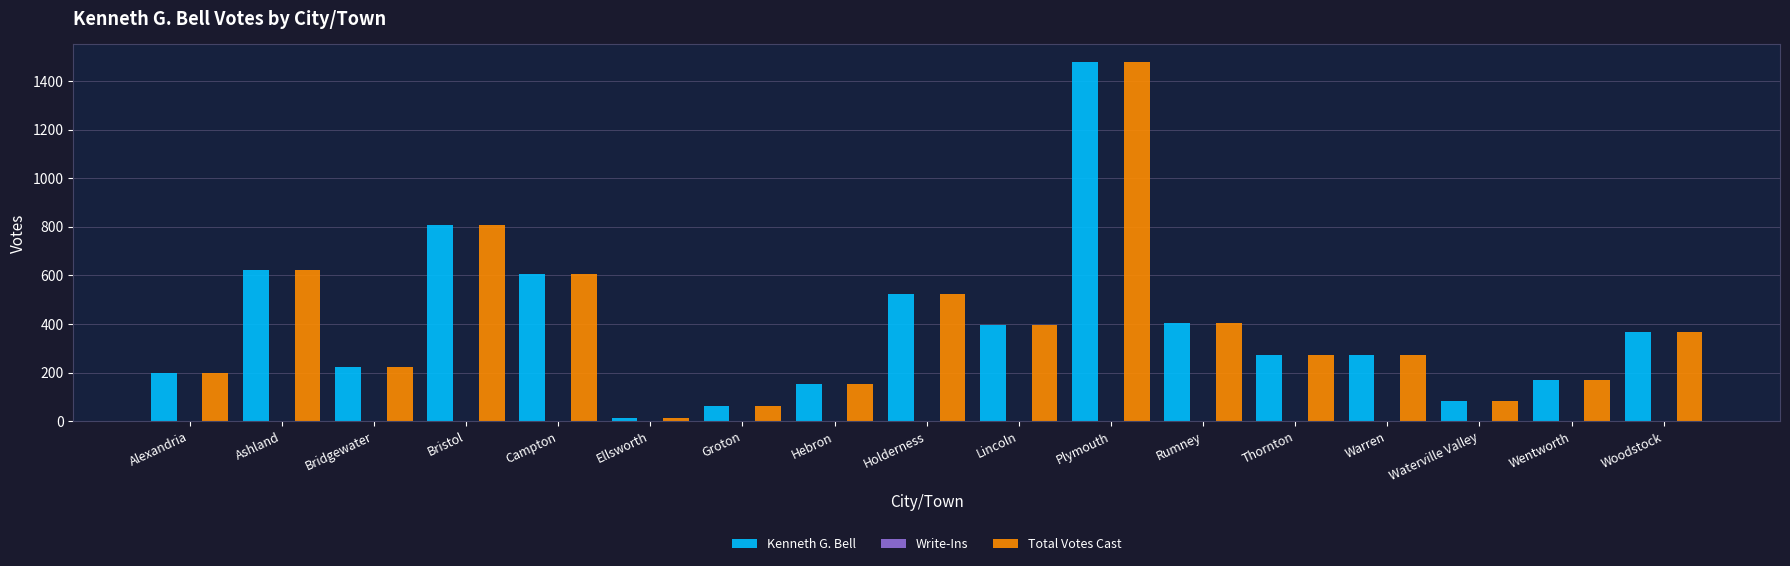

What is the average value of the Kenneth G. Bell series?

391